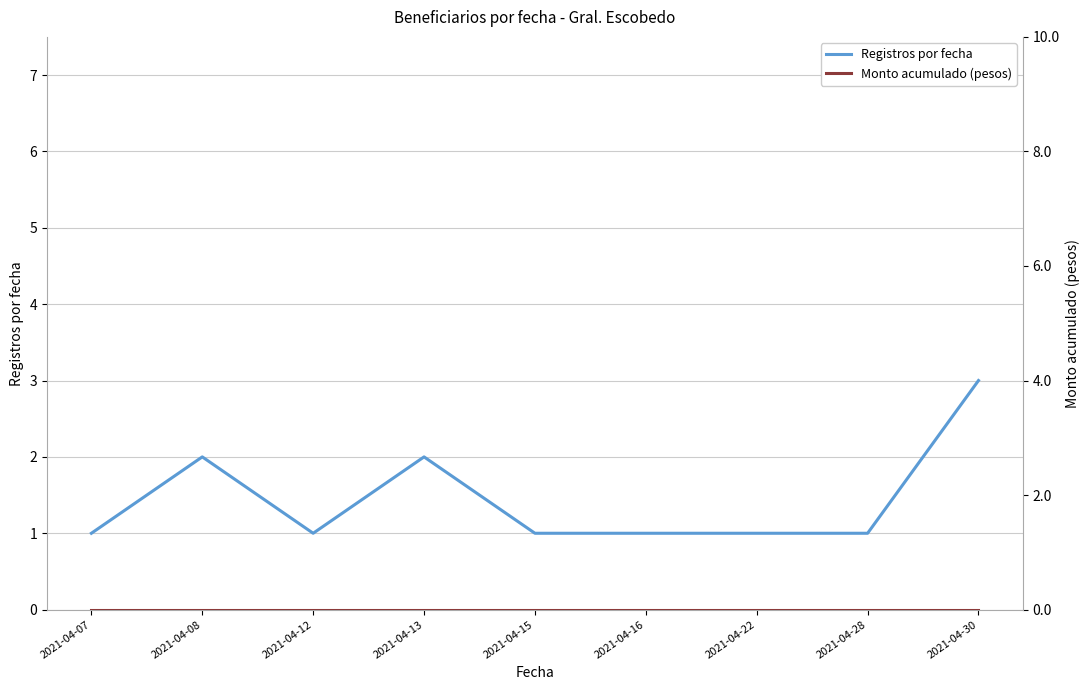

What is the sum of the Registros por fecha values at 2021-04-28 and 2021-04-08?

3